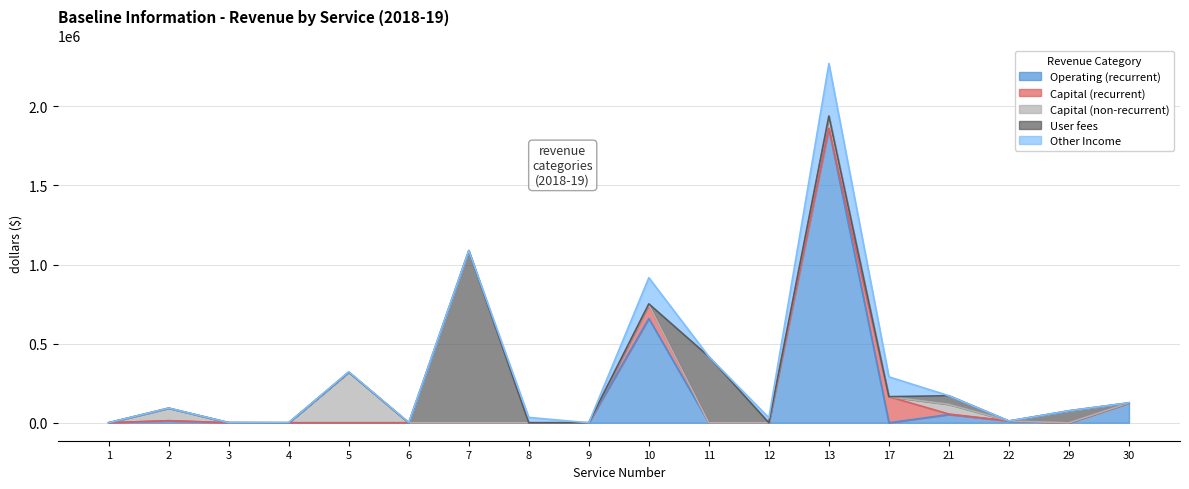

What is the maximum value shown in the chart?

1861281.0